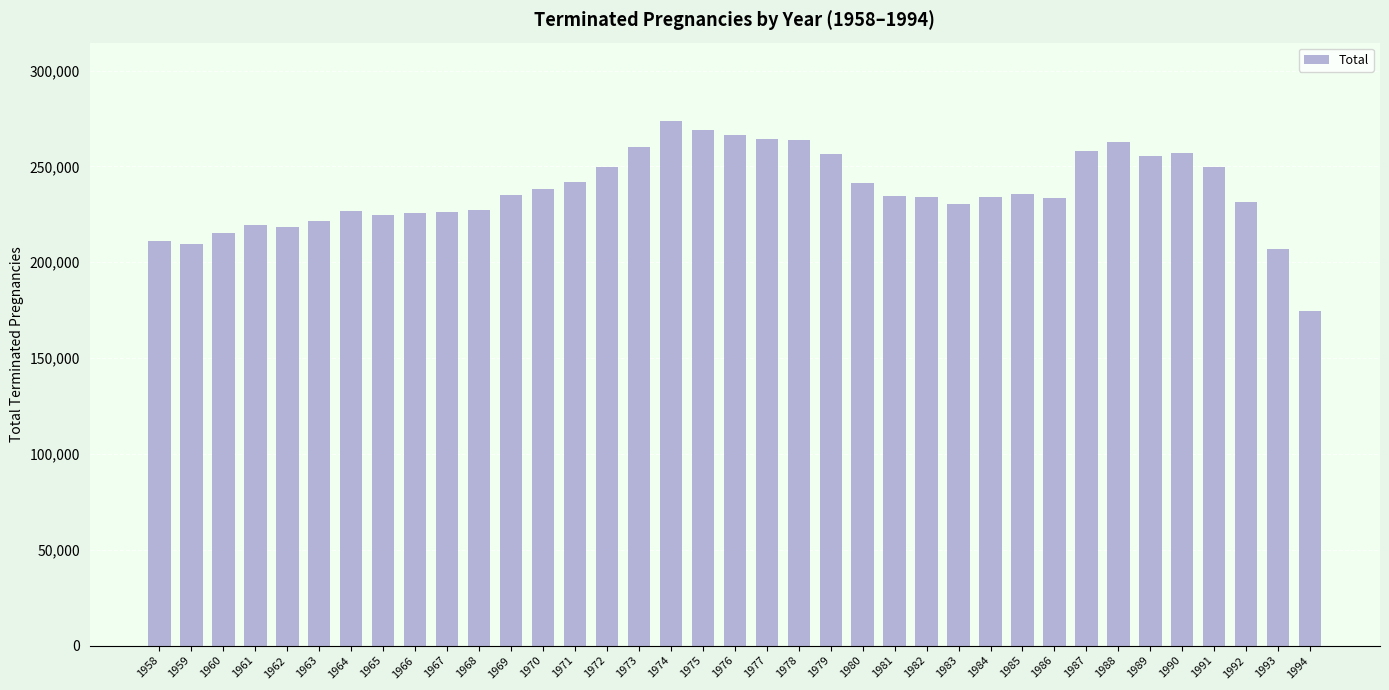

What is the change in value from 1969 to 1988?

+27344